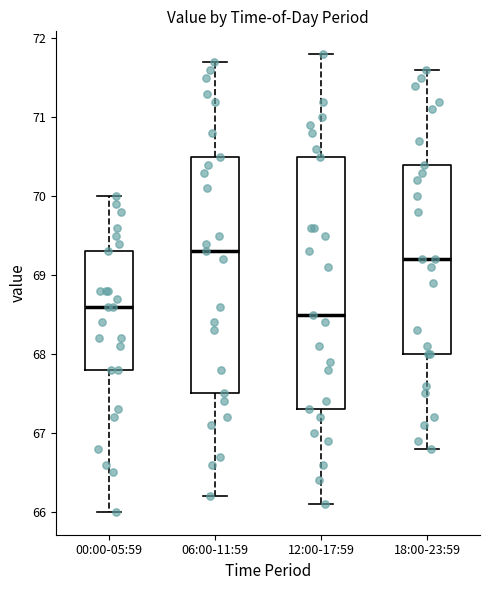

Reading left to right, transcribe this box plot: for each box, give where its median line is, the range the box spans, and where its two whiskers end, as read against the y-axis. The values are not printed on the chart, so give them approximately, as read against the axis.

00:00-05:59: median 68.6, box 67.8 to 69.3, whiskers 66.0 to 70.0
06:00-11:59: median 69.3, box 67.5 to 70.5, whiskers 66.2 to 71.7
12:00-17:59: median 68.5, box 67.3 to 70.5, whiskers 66.1 to 71.8
18:00-23:59: median 69.2, box 68.0 to 70.4, whiskers 66.8 to 71.6